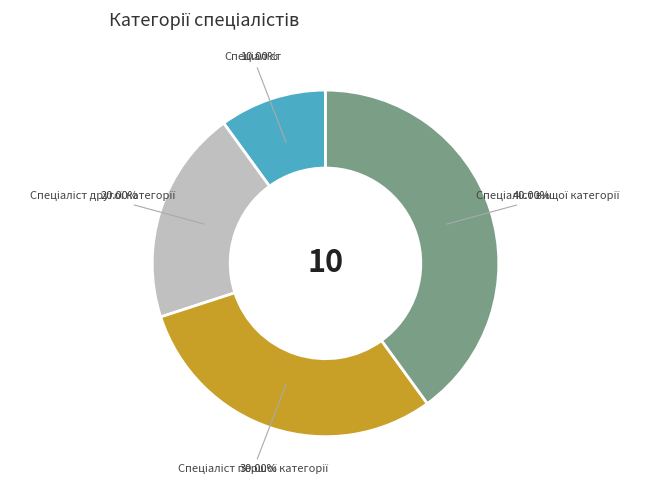

Is there a majority slice in this chart?

No